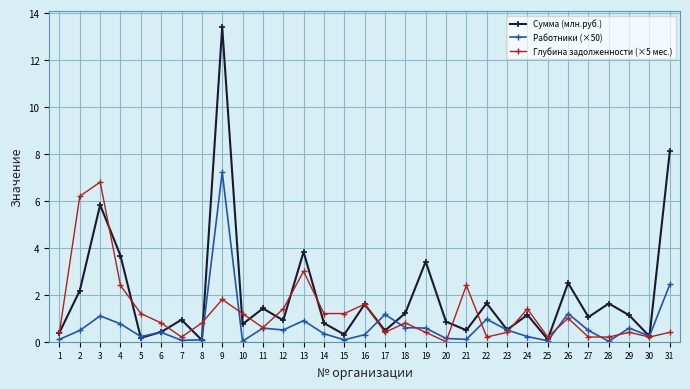

Does the chart have visible grid lines?

Yes